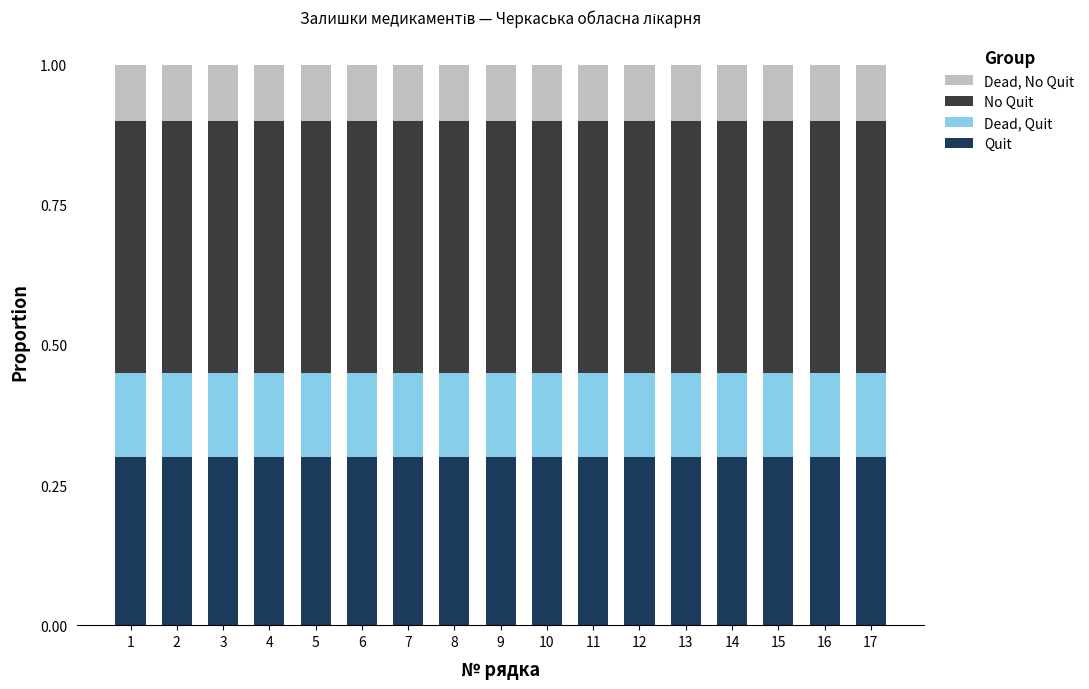

Count the Quit values in the range 0 to 1.

17